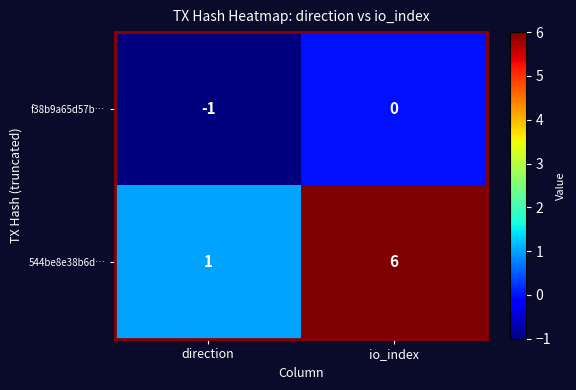

Which series has the largest range (max minus min)?

544be8e38b6d…